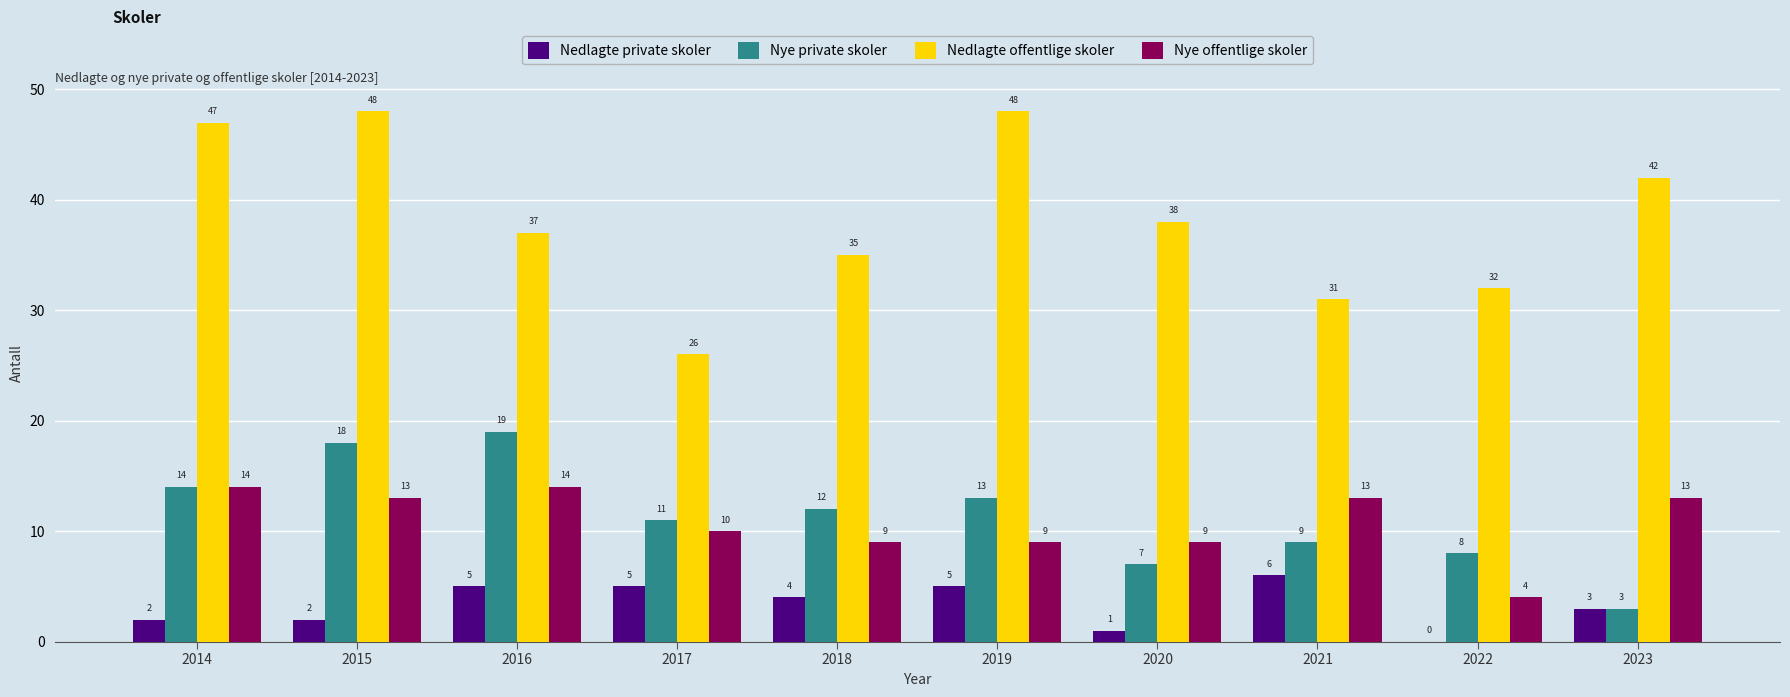

What is the sum of all Nedlagte private skoler values?

33